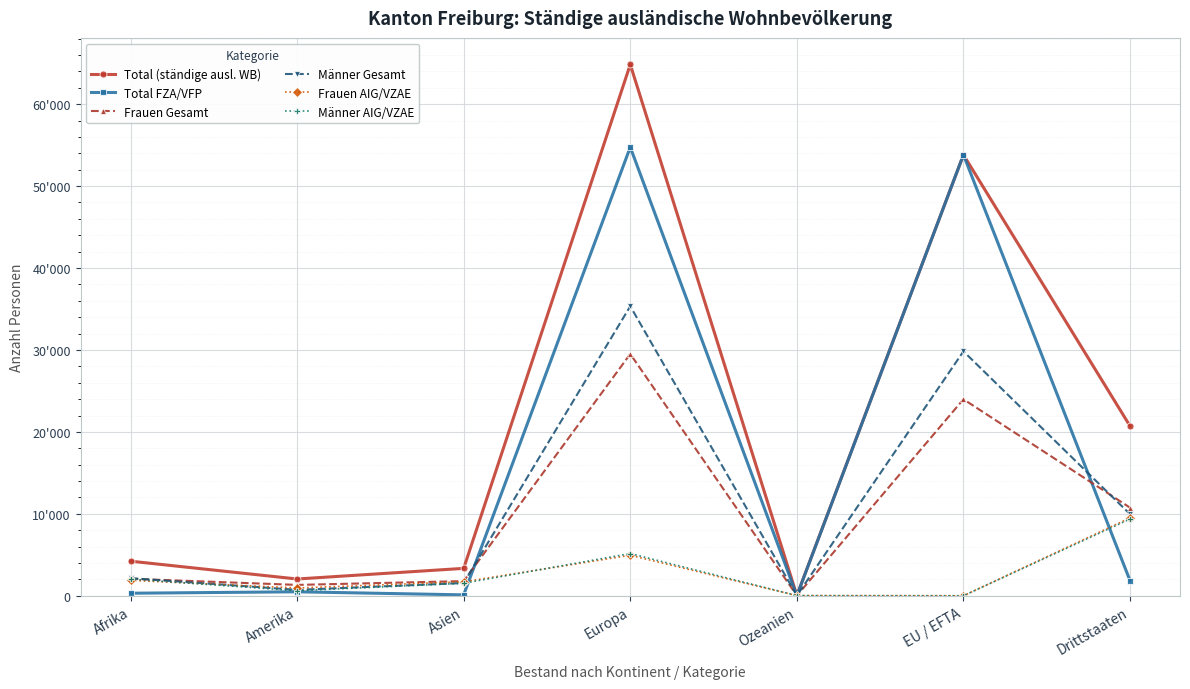

What position from the right is Europa?

4